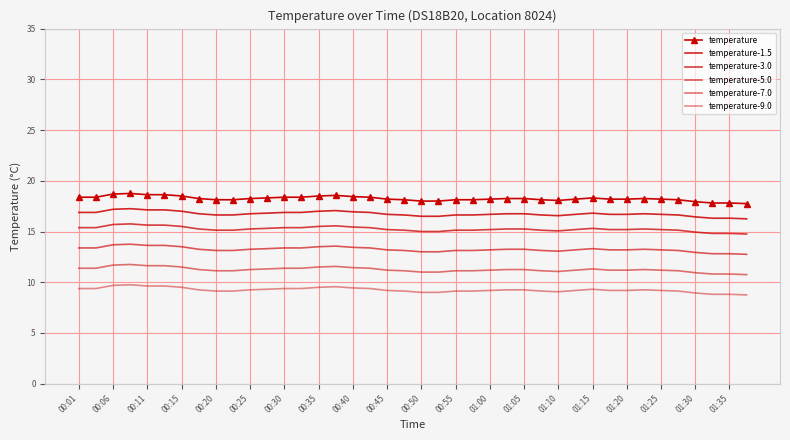

At which label is temperature-5.0 closest to 13?

00:50